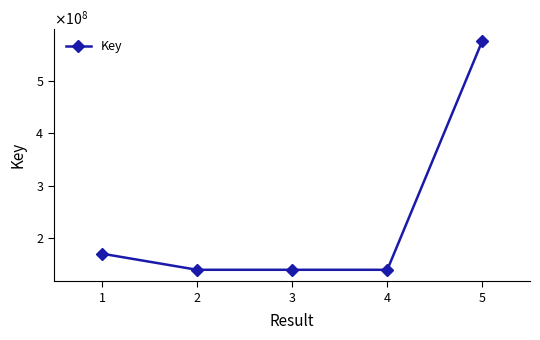

What is the average value?

233762968